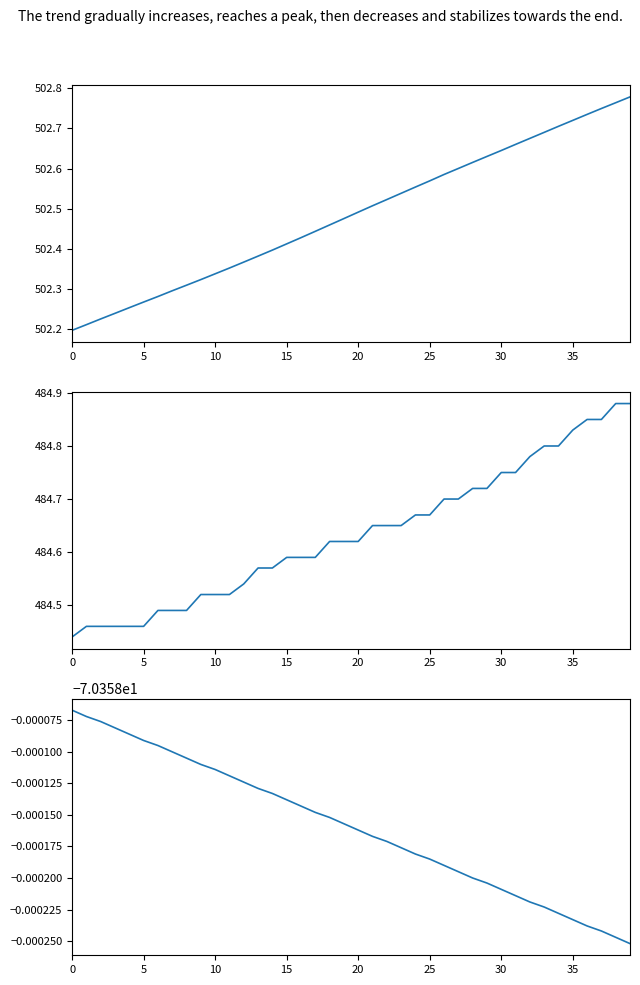

What is the sum of all SURFACE values?

19385.4